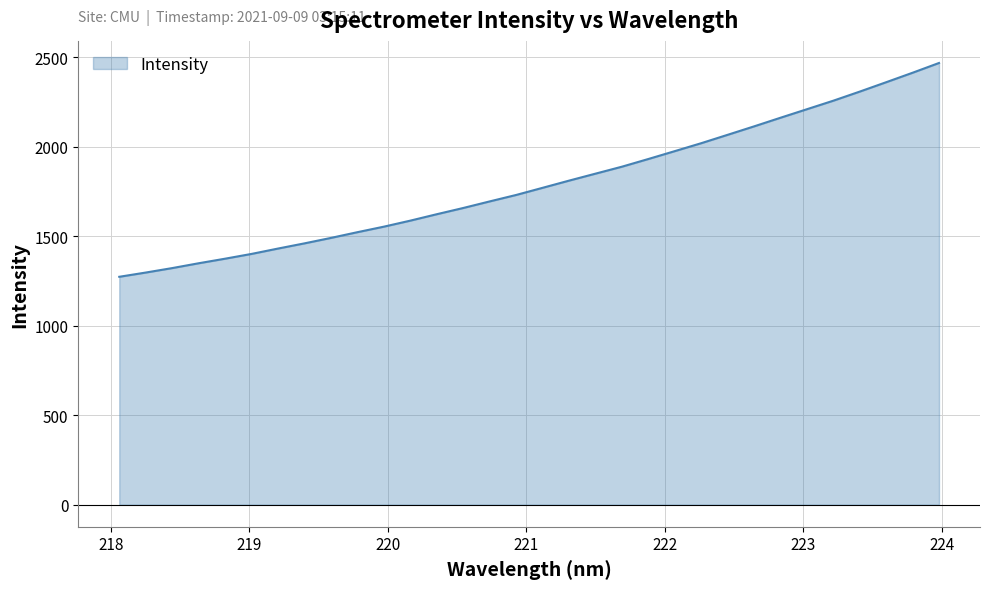

What is the greatest value displayed?

2468.2